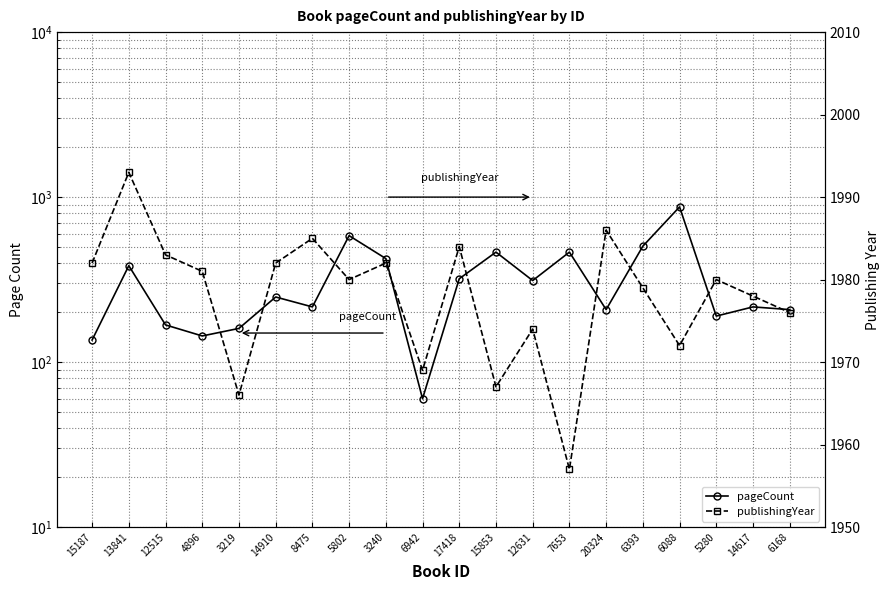

What is the minimum value shown in the chart?

60